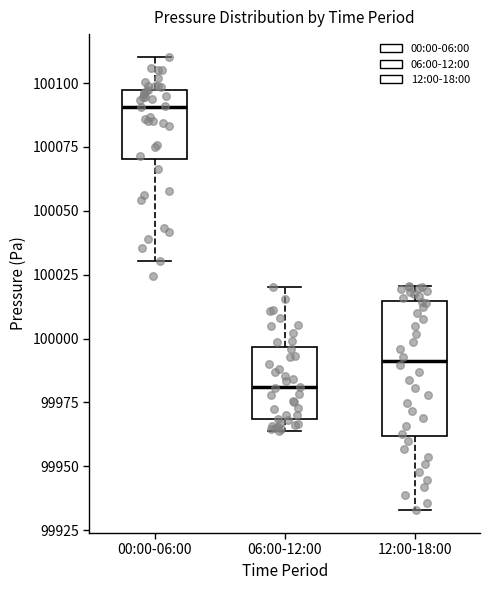

Reading left to right, transcribe this box plot: for each box, give where its median line is, the range the box spans, and where its two whiskers end, as read against the y-axis. The values are not printed on the chart, so give them approximately, as read against the axis.

00:00-06:00: median 100090, box 100070 to 100095, whiskers 100030 to 100110
06:00-12:00: median 99980, box 99970 to 99995, whiskers 99965 to 100020
12:00-18:00: median 99990, box 99960 to 100015, whiskers 99935 to 100020